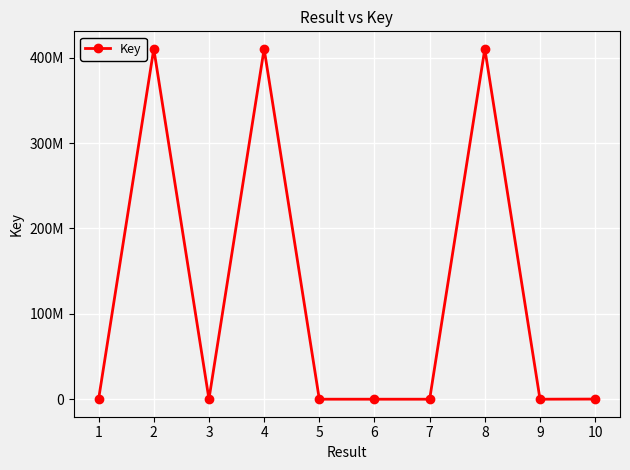

Reading left to right, list all the values displayed in this chart.

157006	410291400	157005	410291758	4816	790	669	410290427	4813	157004